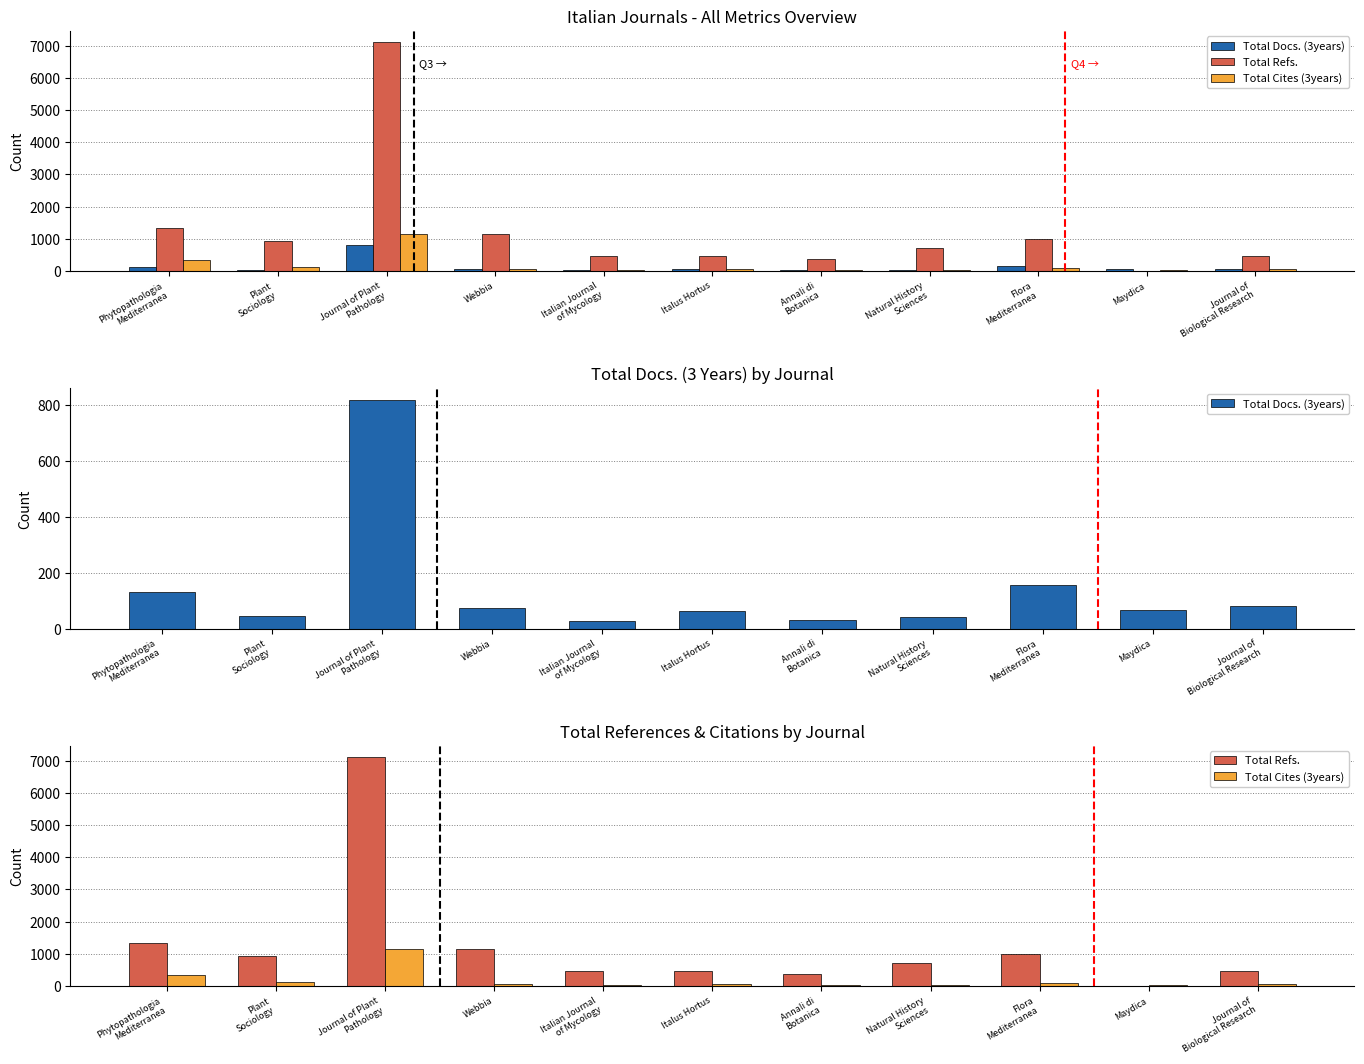

Where does the Total Docs. (3years) series first go above 66?

Phytopathologia
Mediterranea